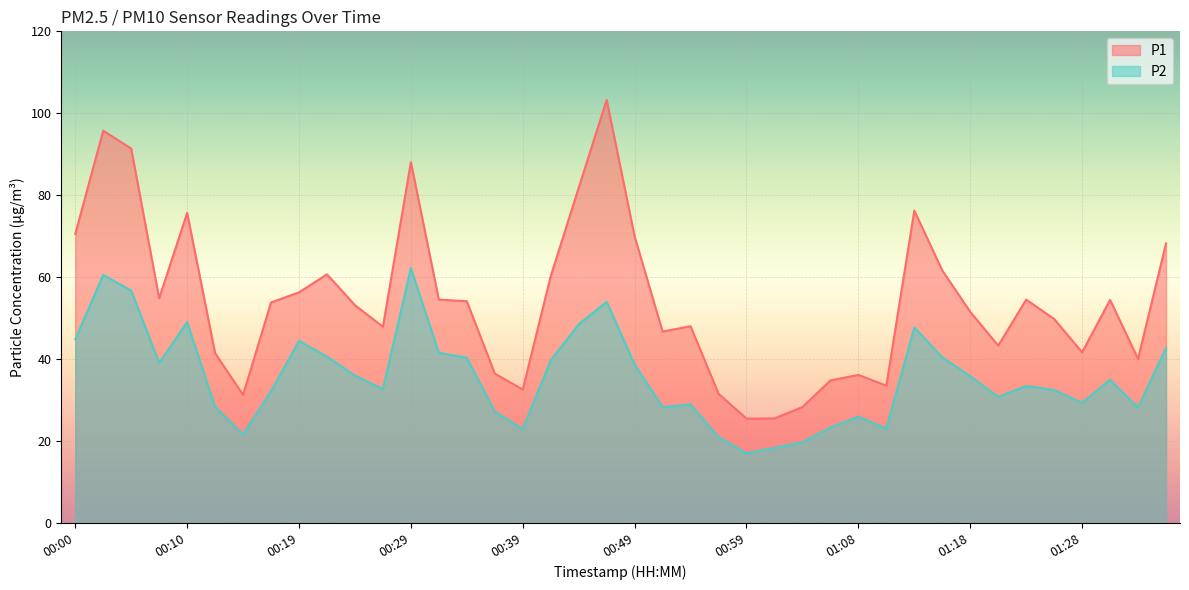

What is the value of the P2 point at the 4th from the left?

39.0